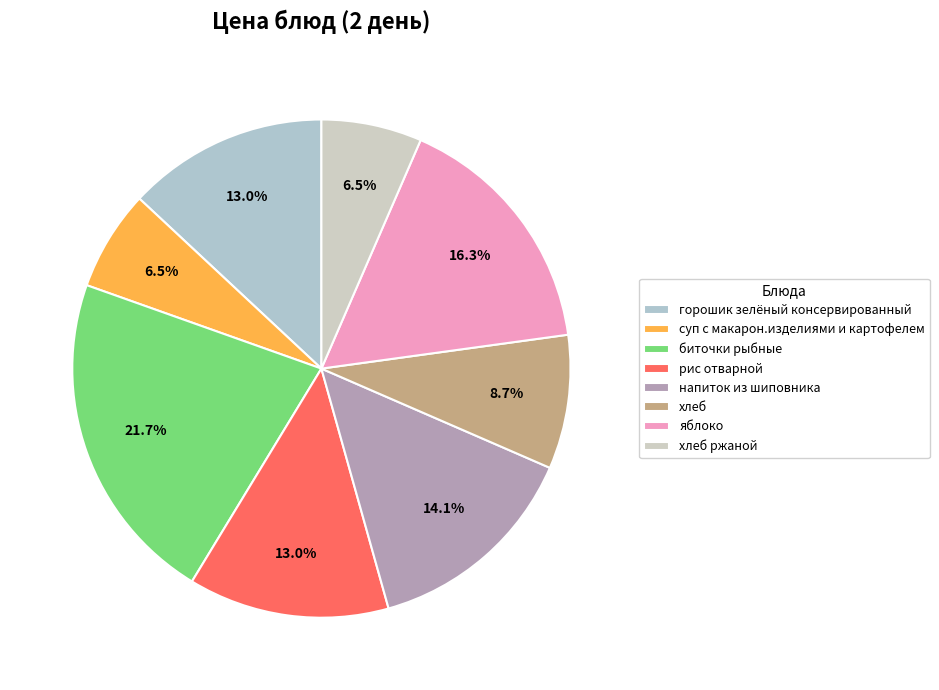

To the nearest percent, what is the difference between the largest and smallest slice percentages?

15%